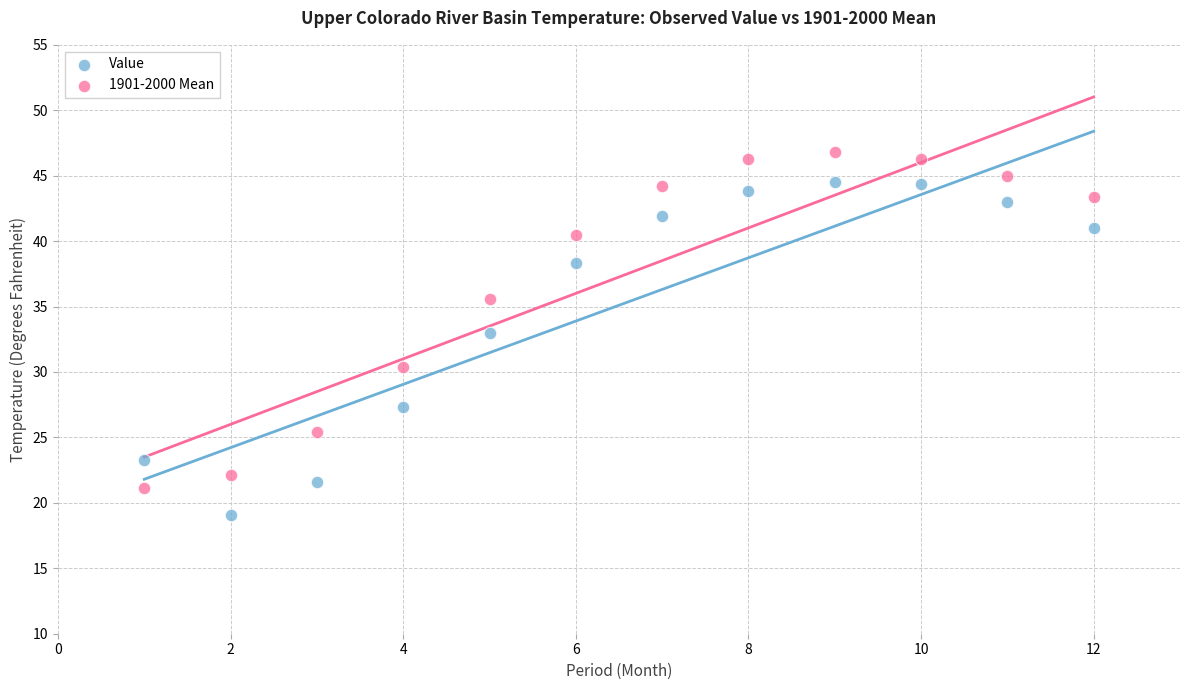

Which series contains the highest Y value?

1901-2000 Mean